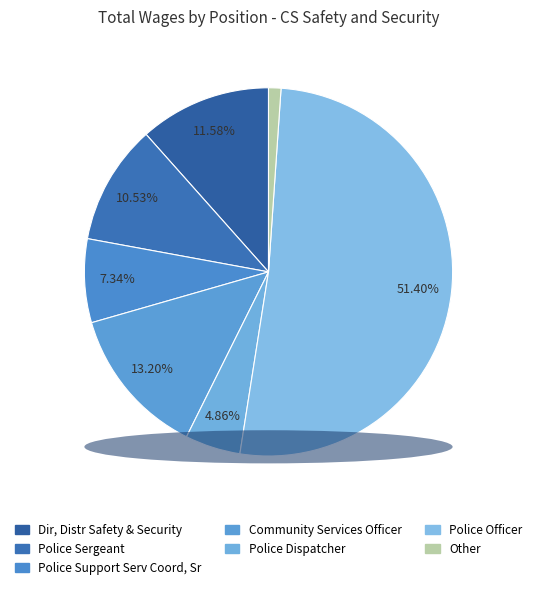

To the nearest percent, what is the difference between the largest and smallest slice percentages?

50%